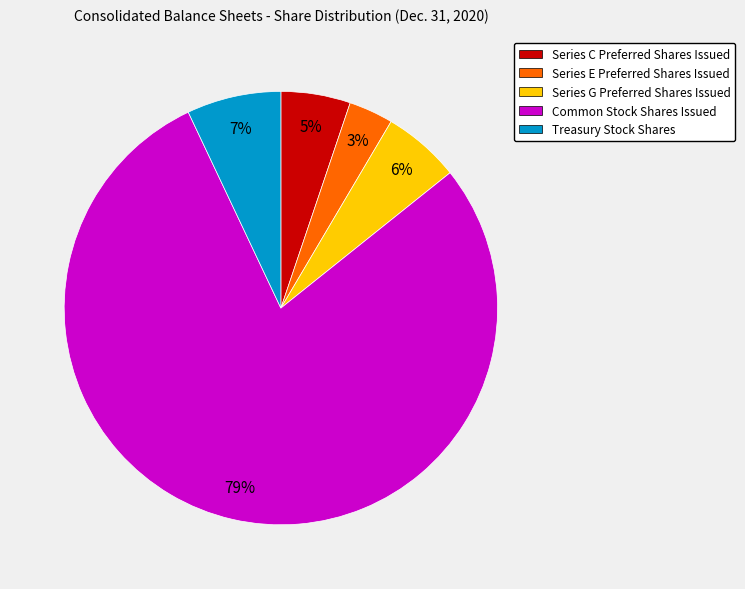

Which category has the biggest portion of the pie?

Common Stock Shares Issued